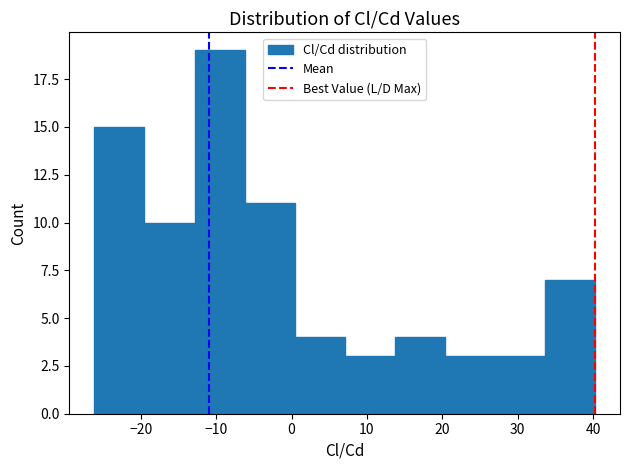

Reading left to right, transcribe this chart: for each bar, give the range it covers on the x-axis and its height. Neither the bar edges nor the heights are printed on the chart, so give them approximately, as read against the axes.

-26 to -19: 15
-19 to -13: 10
-13 to -6: 19
-6 to 0: 11
0 to 7: 4
7 to 14: 3
14 to 20: 4
20 to 27: 3
27 to 34: 3
34 to 40: 7